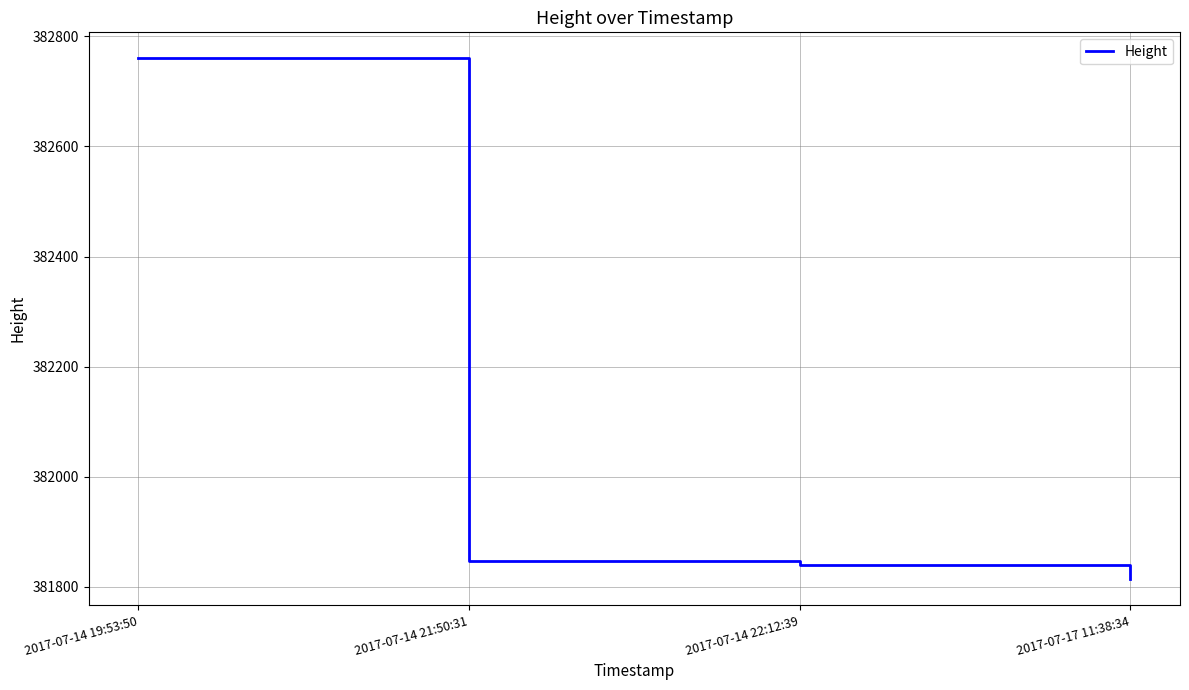

Is it true that the value at 2017-07-14 22:12:39 is 381840?

True